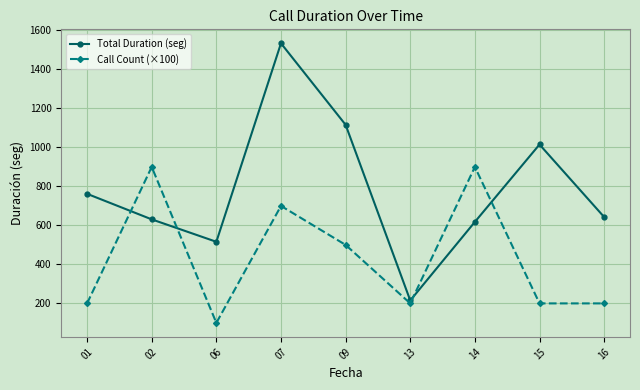

The Call Count (×100) series shows 117 at 13. True or false?

False